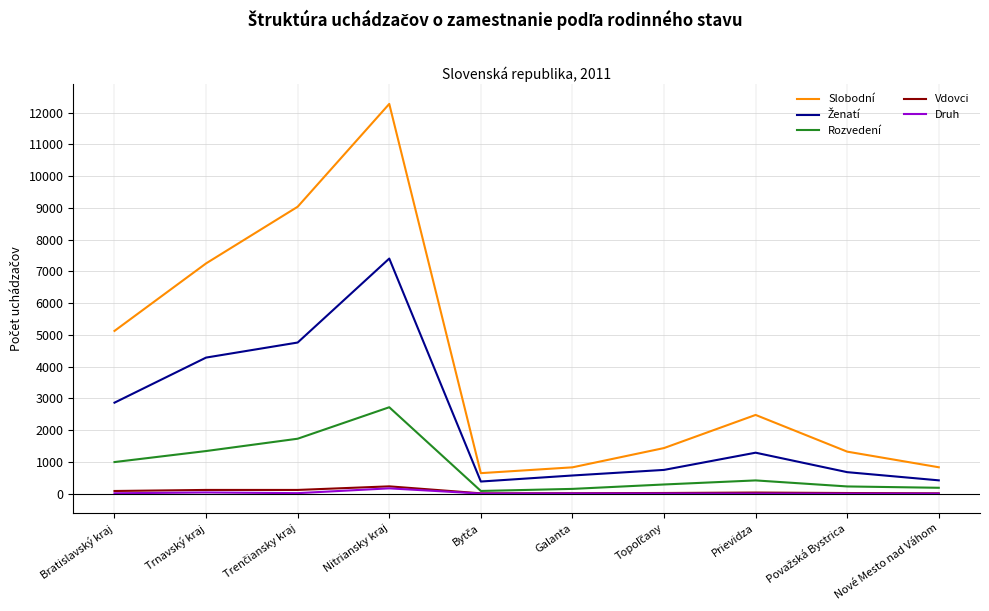

Between Trnavský kraj and Prievidza, which series saw the biggest shift?

Slobodní